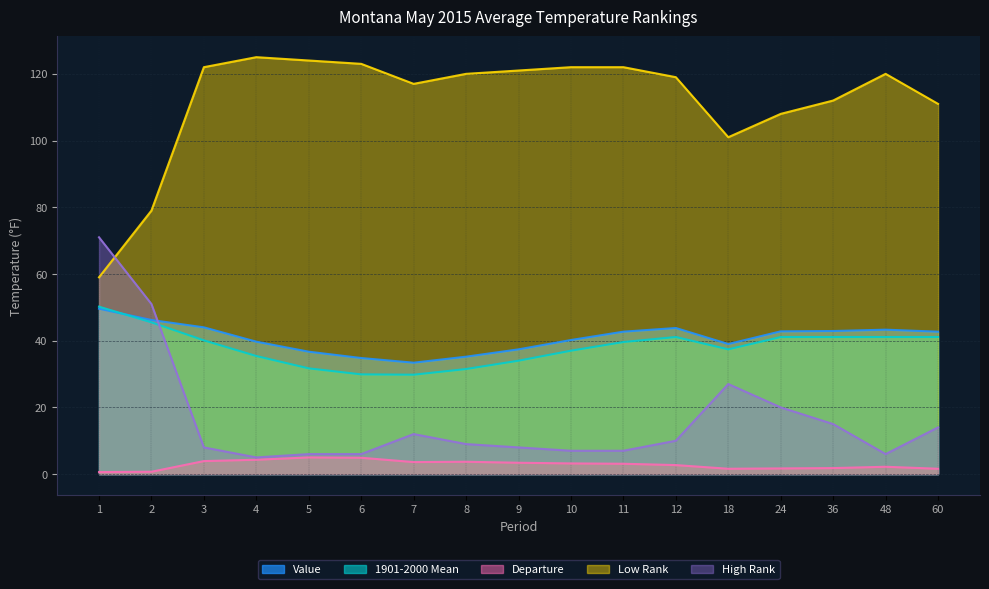

List the labels in order of Value value, smallest first.

7, 6, 8, 5, 9, 18, 4, 10, 11, 60, 24, 36, 48, 12, 3, 2, 1